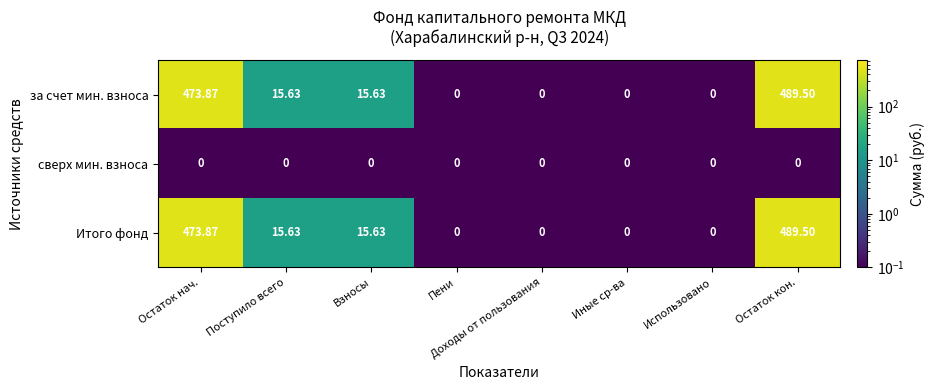

At which category is the sum across all series the highest?

Остаток кон.